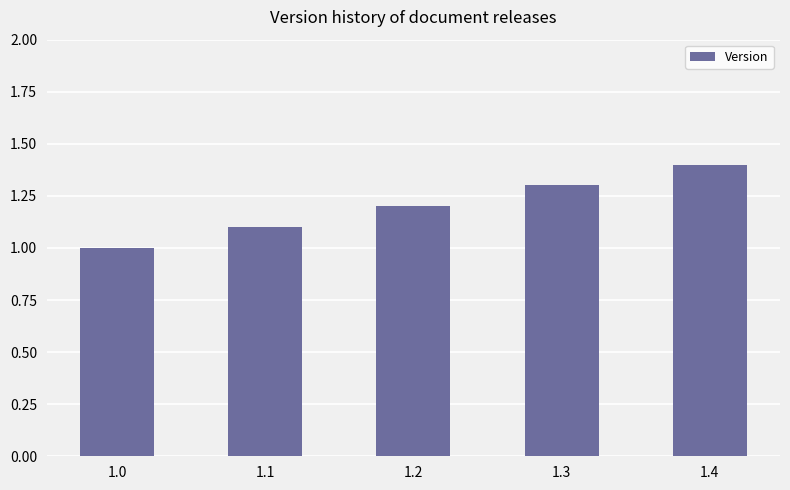

What is the difference between the maximum and minimum values?

0.4